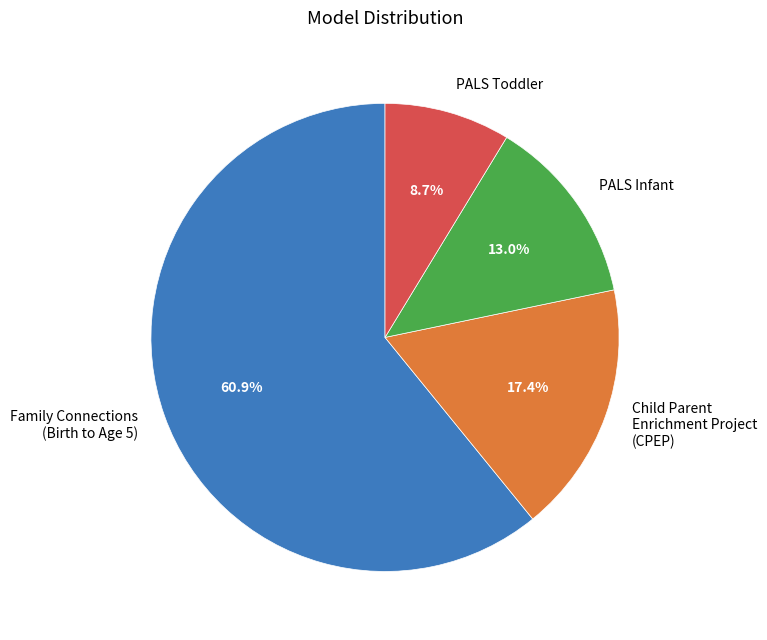

Which has a higher value, Family Connections (Birth to Age 5) or PALS Toddler?

Family Connections (Birth to Age 5)